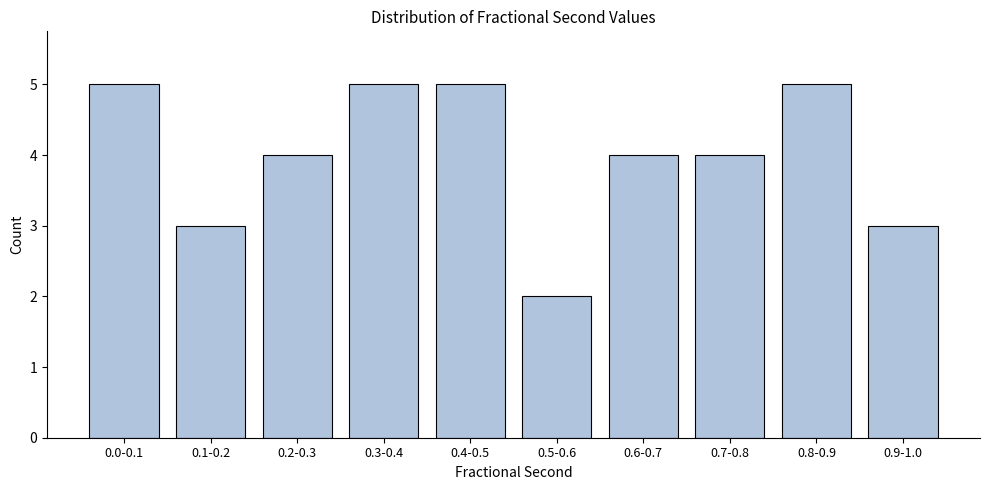

Reading left to right, list all the values displayed in this chart.

0.0-0.1=5	0.1-0.2=3	0.2-0.3=4	0.3-0.4=5	0.4-0.5=5	0.5-0.6=2	0.6-0.7=4	0.7-0.8=4	0.8-0.9=5	0.9-1.0=3